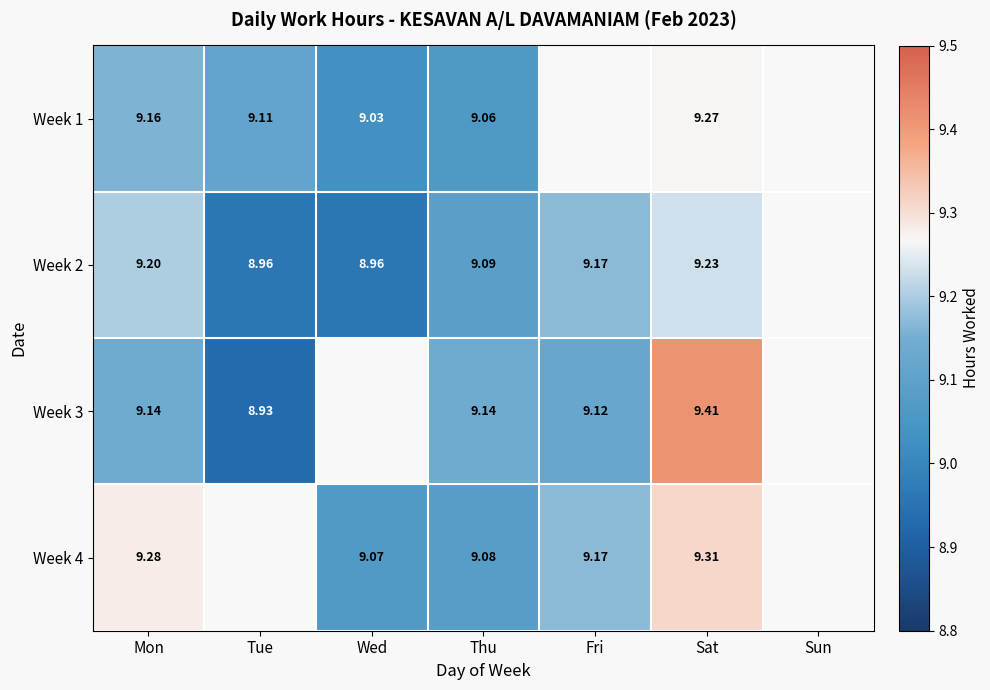

Is the value of Week 1 at Mon greater than the value of Week 3 at Sat?

No